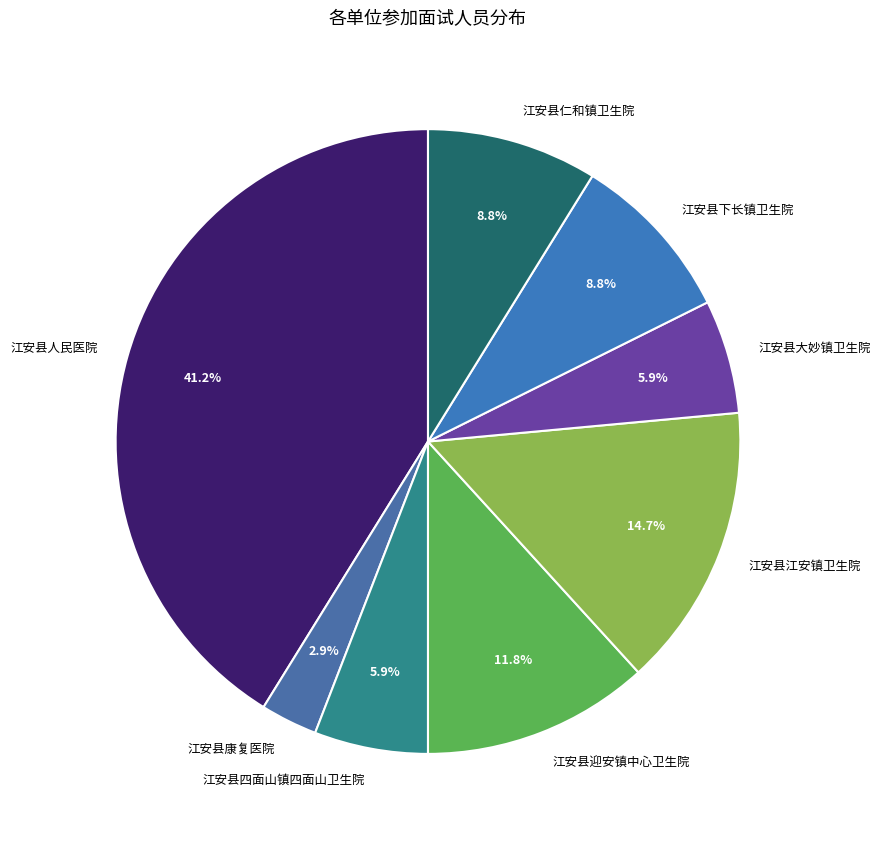

How many slices are in this pie chart?

8